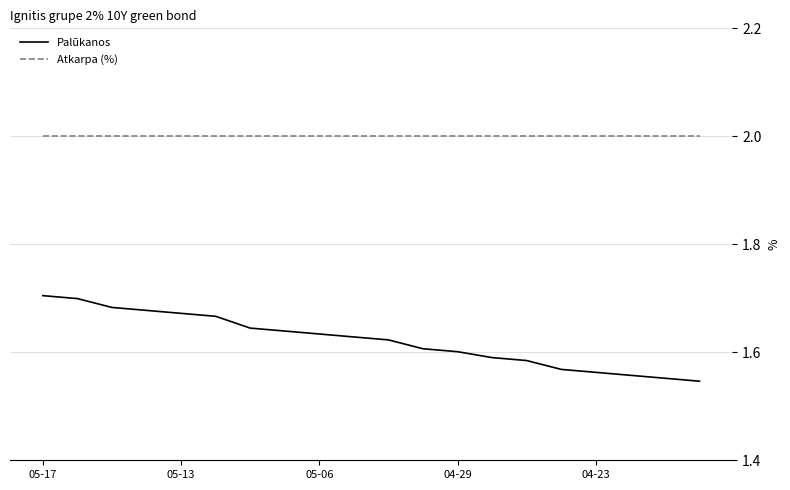

List the series in order of their overall mean, lowest first.

Palūkanos, Atkarpa (%)